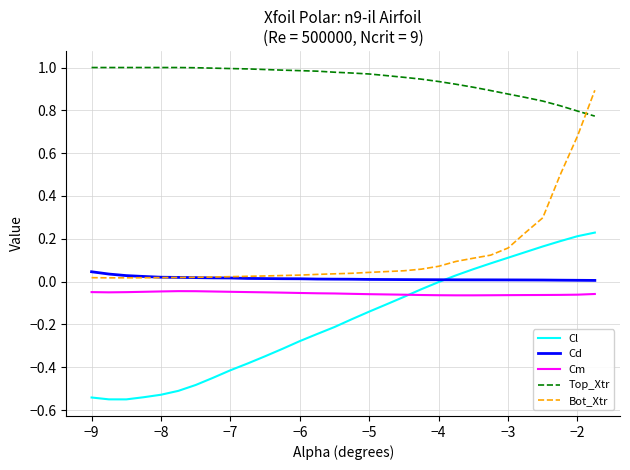

Which series has the largest range (max minus min)?

Bot_Xtr